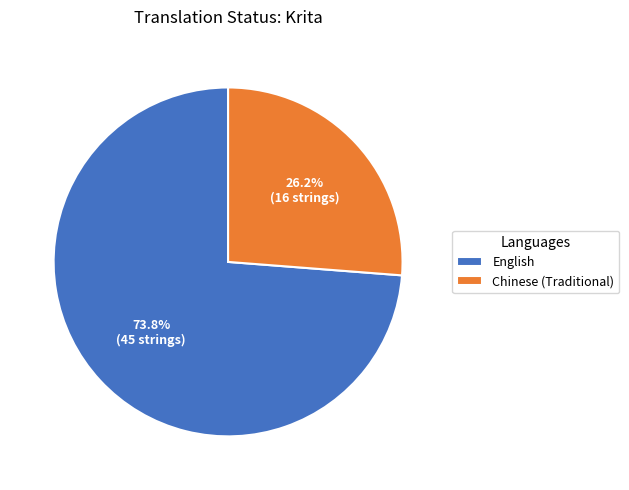

To the nearest percent, what portion does Chinese (Traditional) represent?

26%